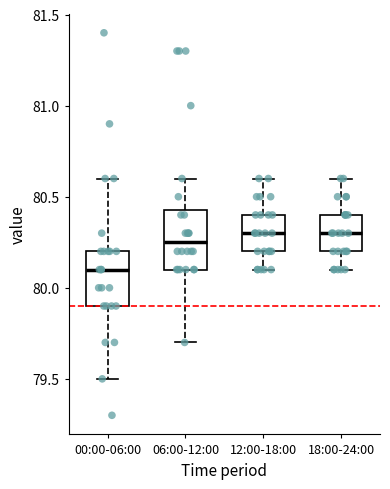

Reading left to right, read every box against the y-axis: the position of its median line, the range the box covers, and the ends of its whiskers. The values are not printed on the chart, so give them approximately, as read against the axis.

00:00-06:00: median 80.10, box 79.90 to 80.20, whiskers 79.50 to 80.60
06:00-12:00: median 80.25, box 80.10 to 80.45, whiskers 79.70 to 80.60
12:00-18:00: median 80.30, box 80.20 to 80.40, whiskers 80.10 to 80.60
18:00-24:00: median 80.30, box 80.20 to 80.40, whiskers 80.10 to 80.60